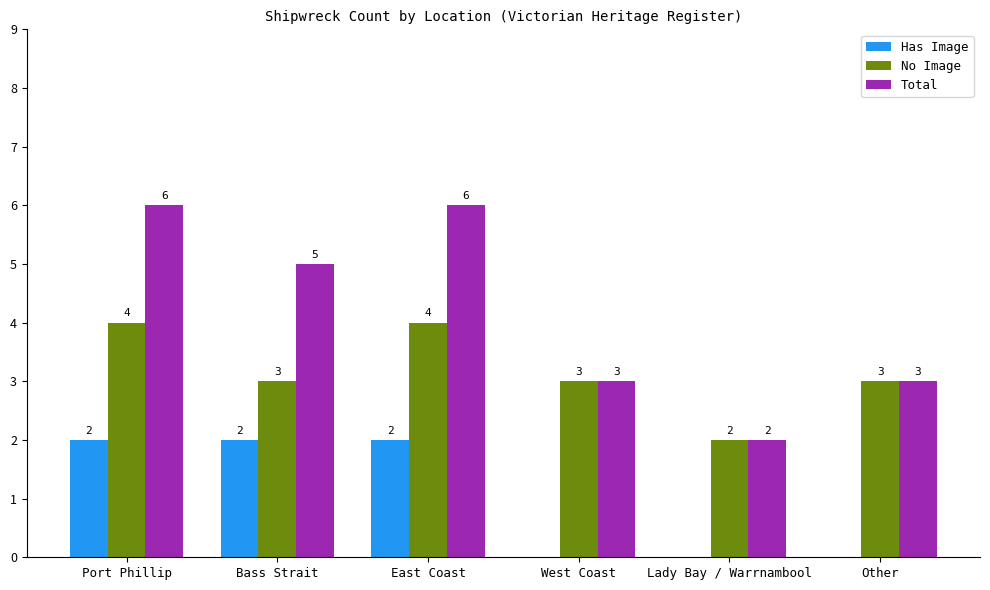

How many data points does each series have?

6